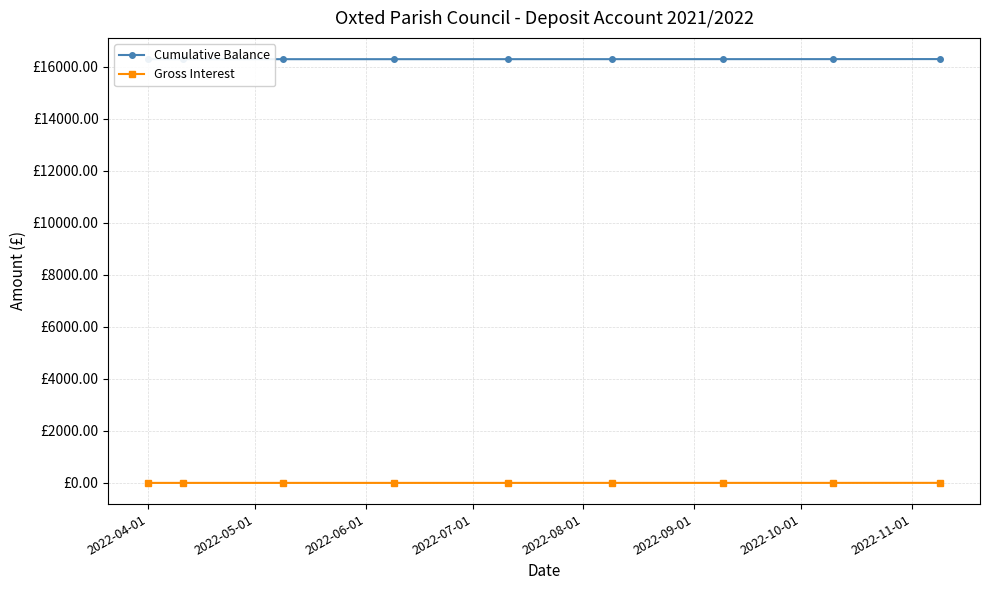

What is the sum of the Cumulative Balance values at 2022-08-01 and 2022-10-01?

32586.7